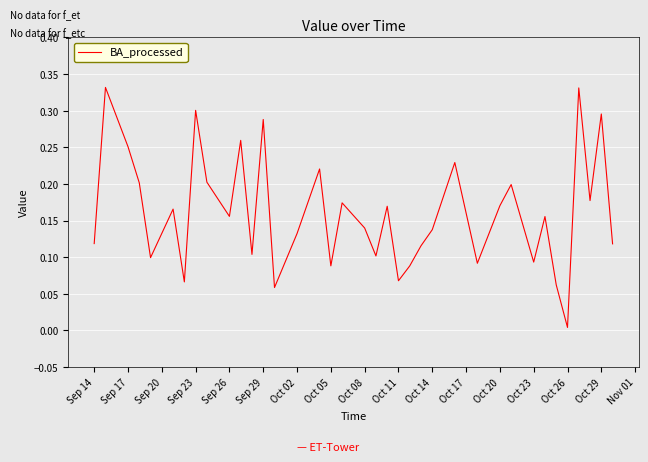

How many lines are shown in the chart?

1